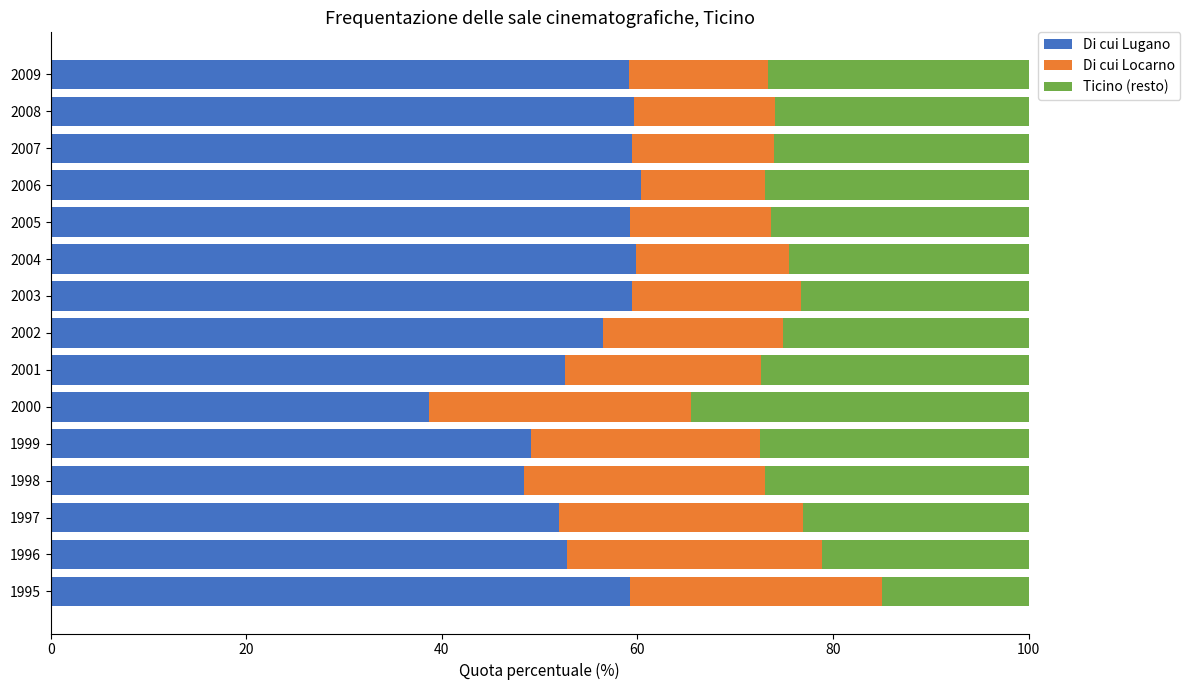

What is the highest value of the Di cui Lugano series?

60.3